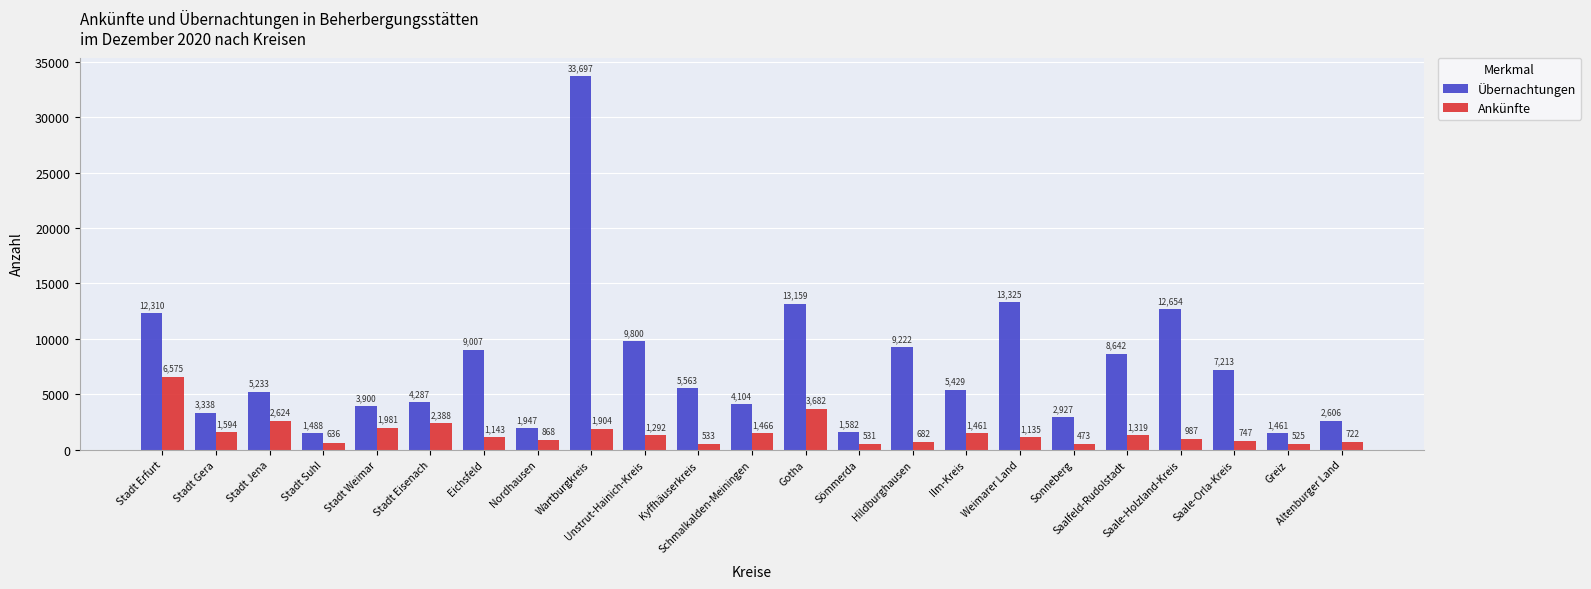

What is the average value of the Ankünfte series?

1533